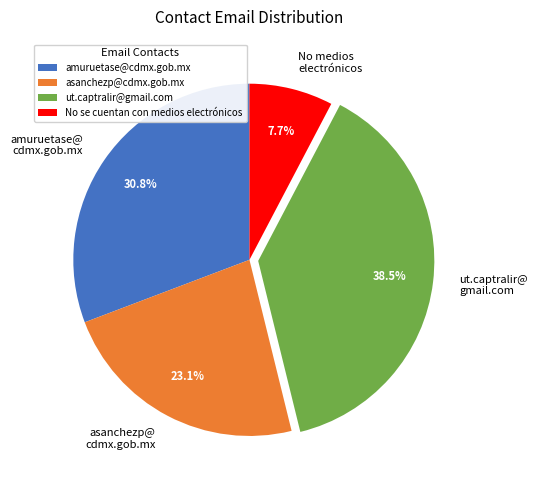

To the nearest percent, what is the difference between the largest and smallest slice percentages?

31%